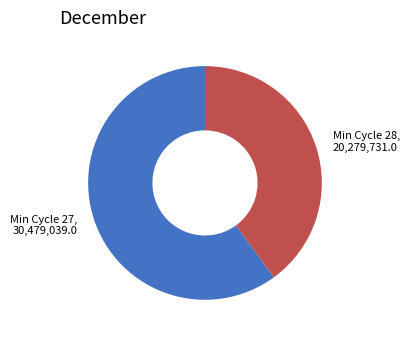

Is it true that Min Cycle 27, 30,479,039.0 is 53% of the pie?

False